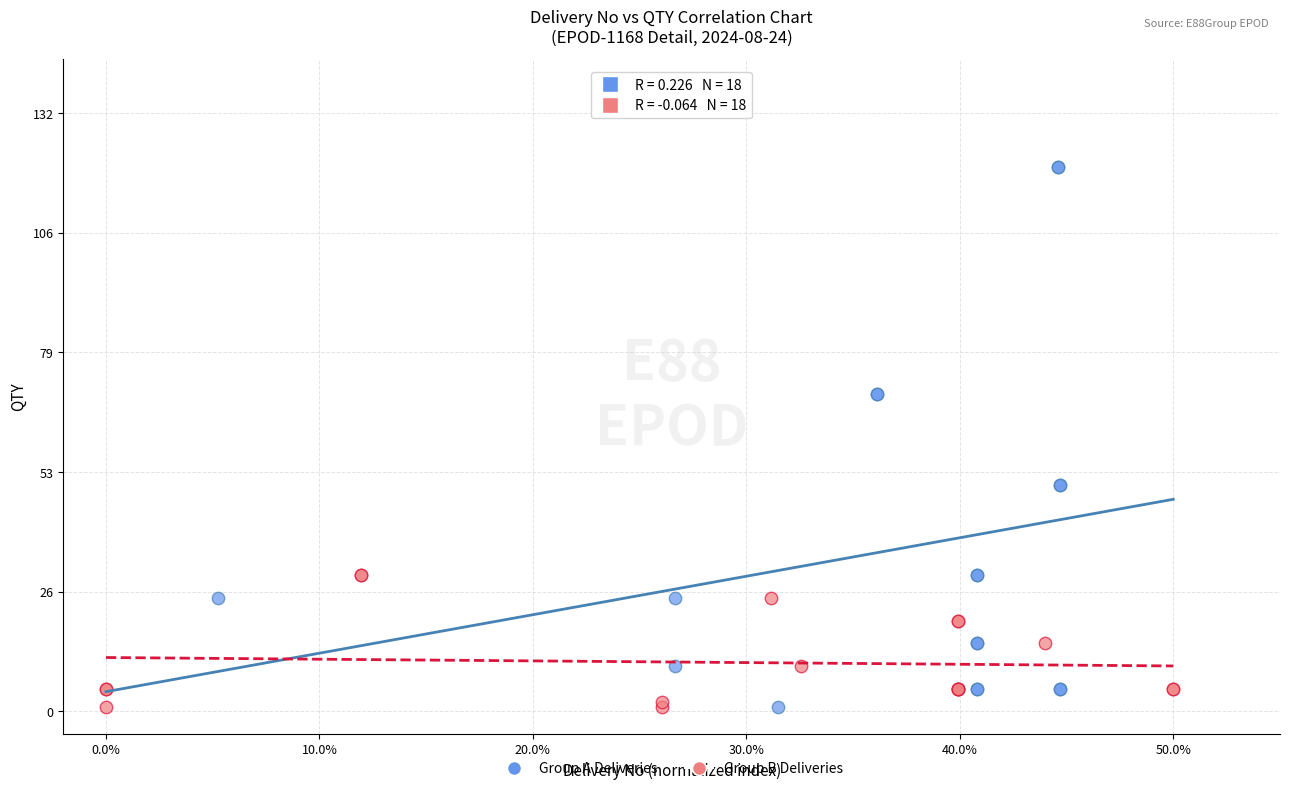

Which series has the widest spread of Y values?

Group A Deliveries